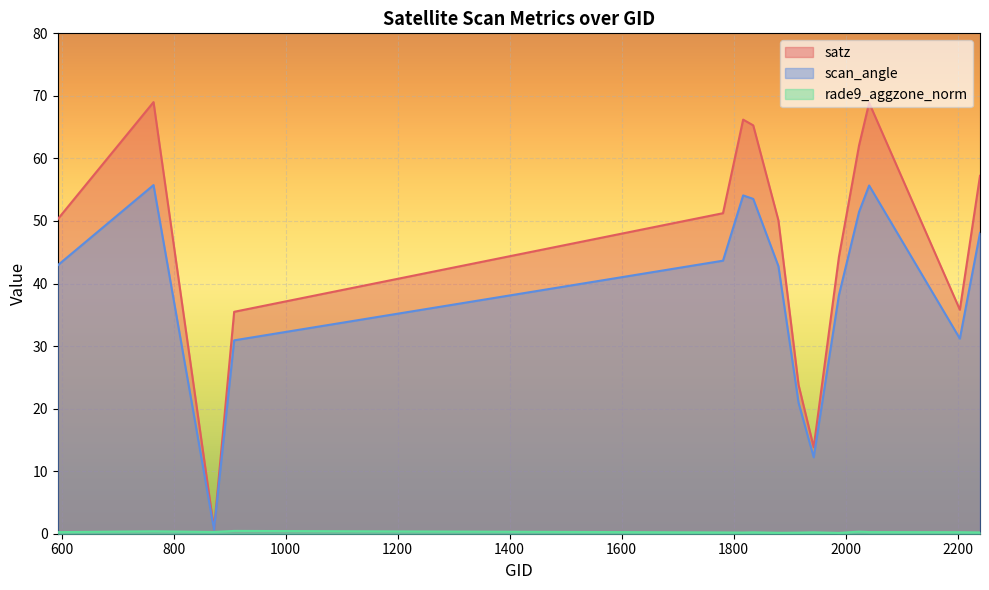

At which category does the chart reach its peak across all series?

764